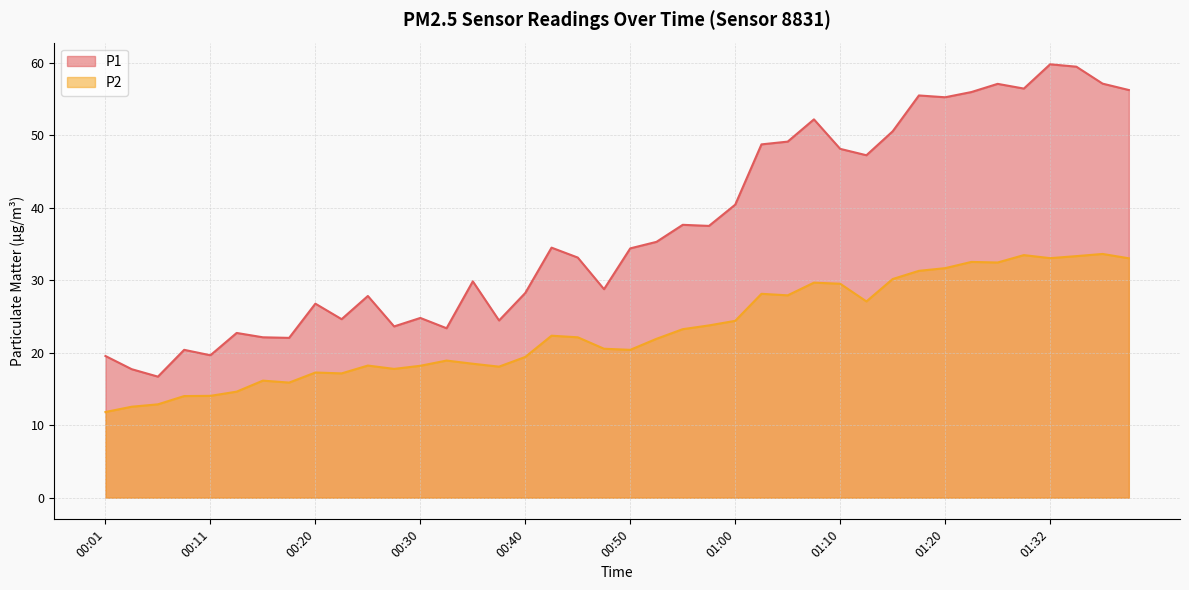

Where is P2 nearest to the value 22?

00:52